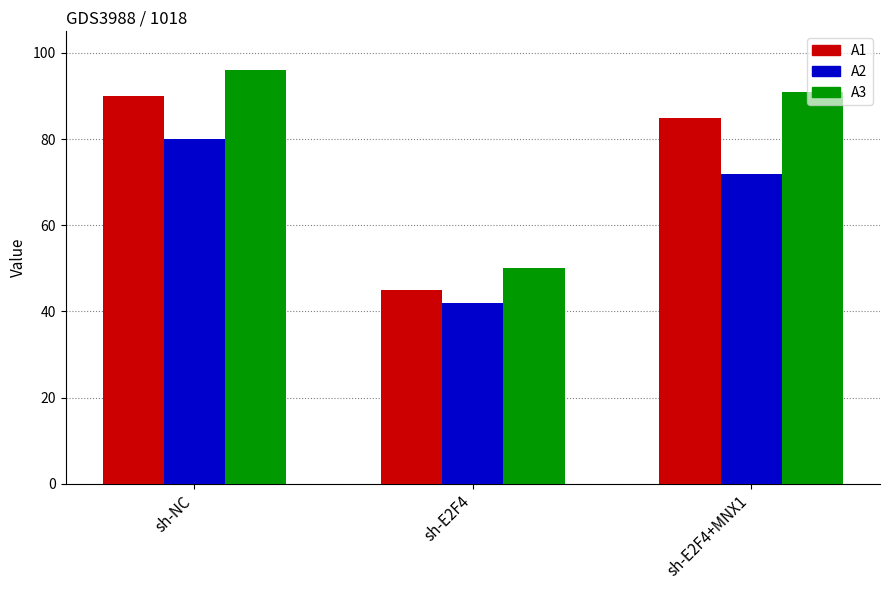

What is the difference between the maximum and minimum values in the A2 series?

38